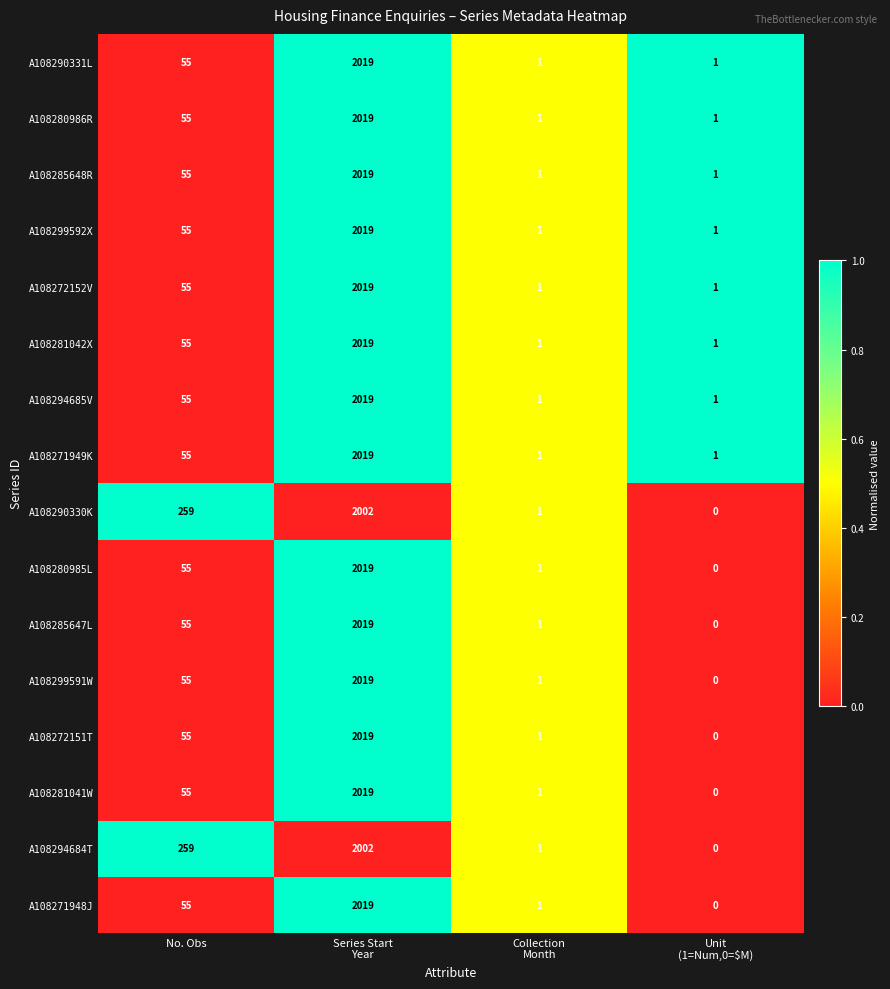

What is the difference between the maximum and minimum values in the A108294685V series?

2018